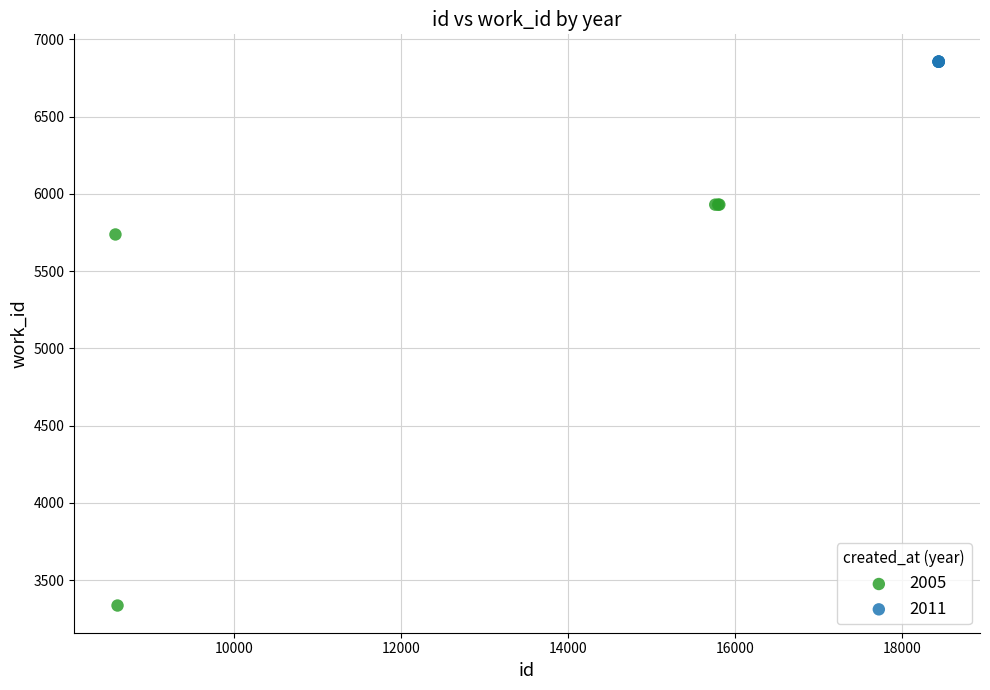

Which series contains the lowest Y value?

2005